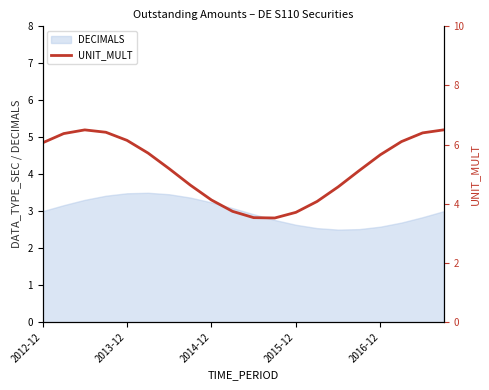

What is the highest value of the DECIMALS series?

3.5